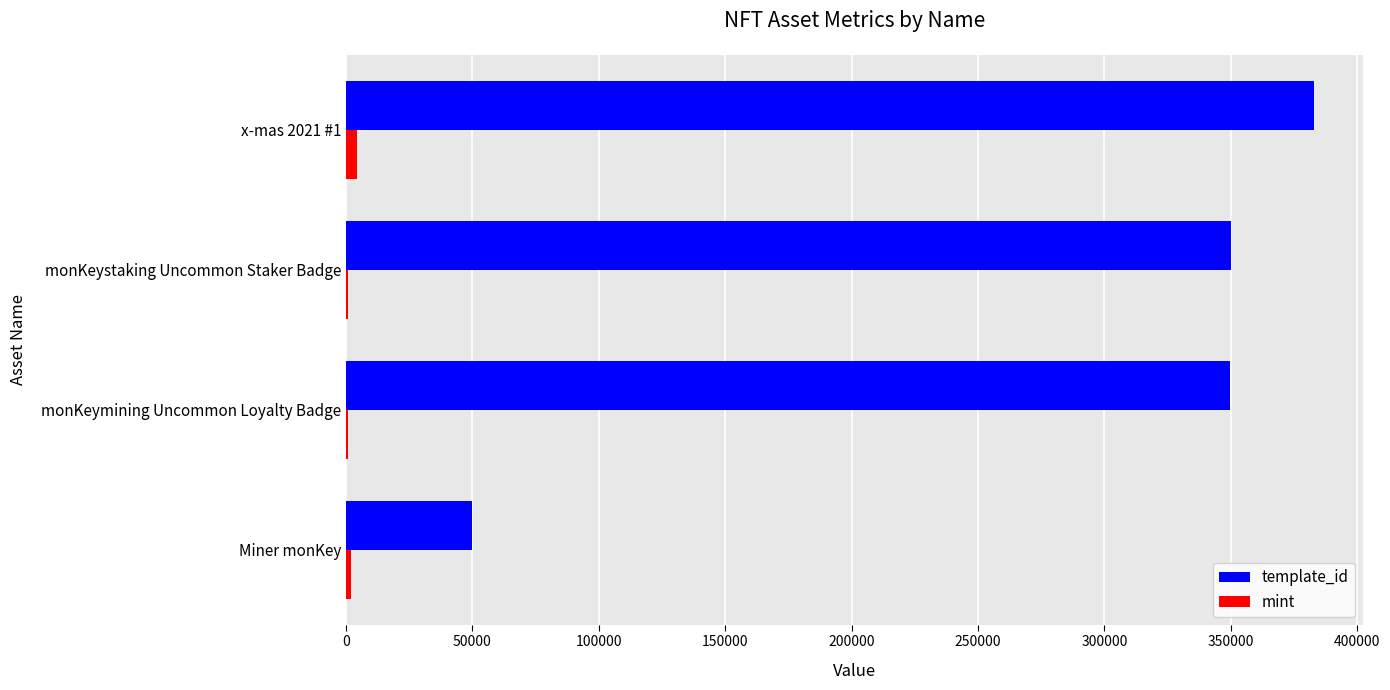

What is the sum of all mint values?

8097